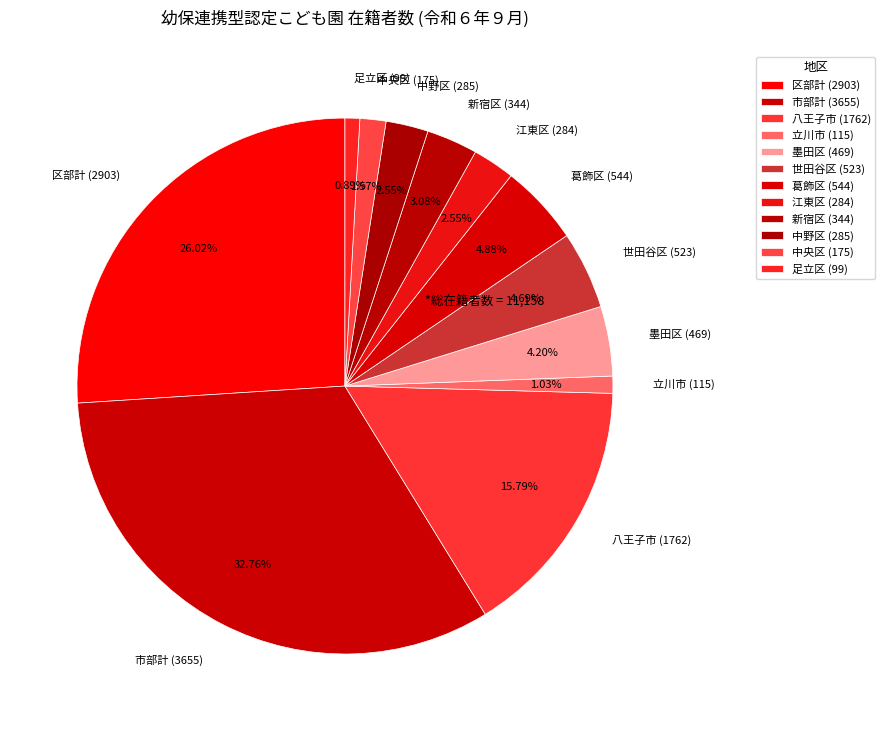

Is it true that 市部計 (3655) is 33% of the pie?

True